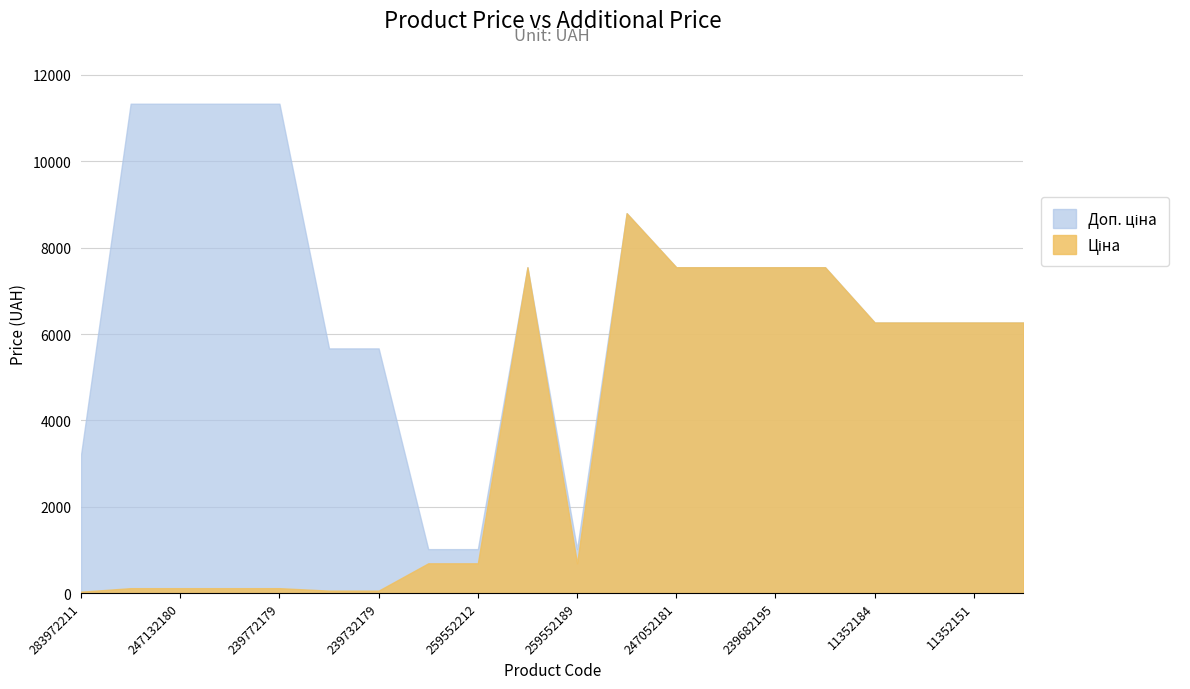

What is the difference between the maximum and minimum values in the Ціна series?

8765.6